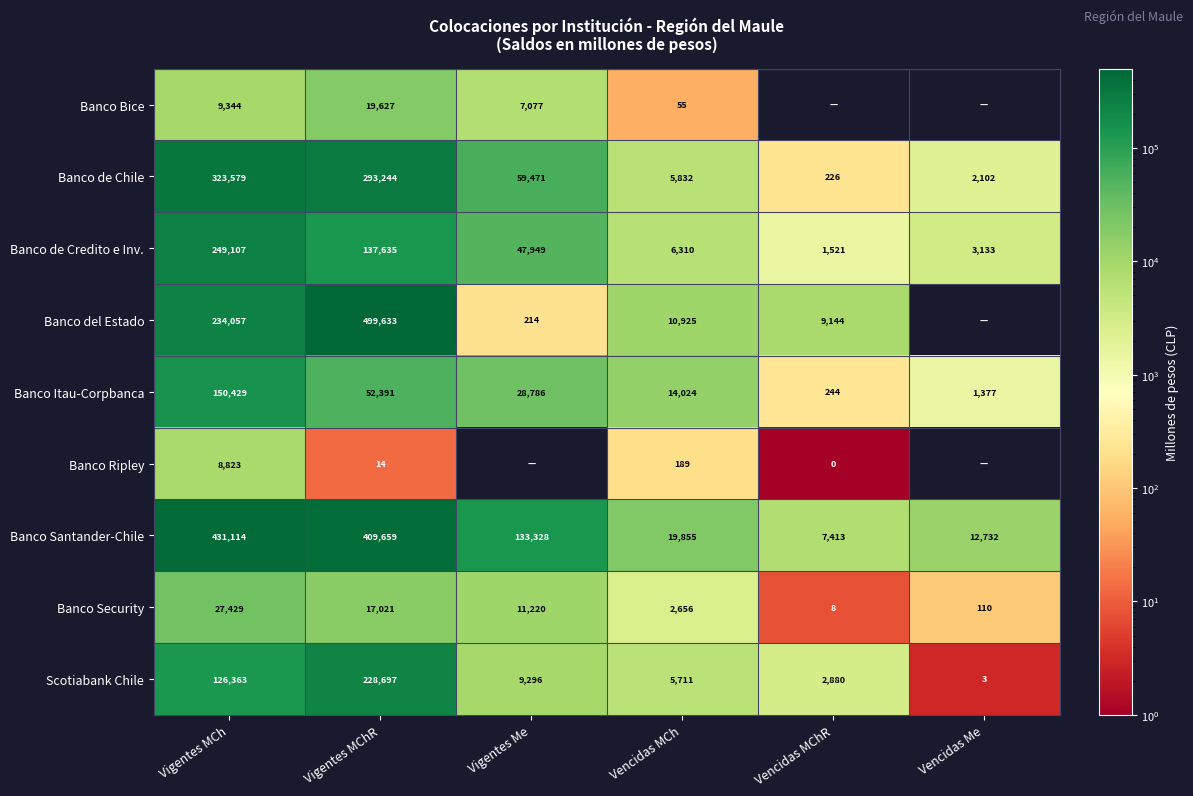

At which label does Banco de Credito e Inv. reach its minimum?

Vencidas MChR